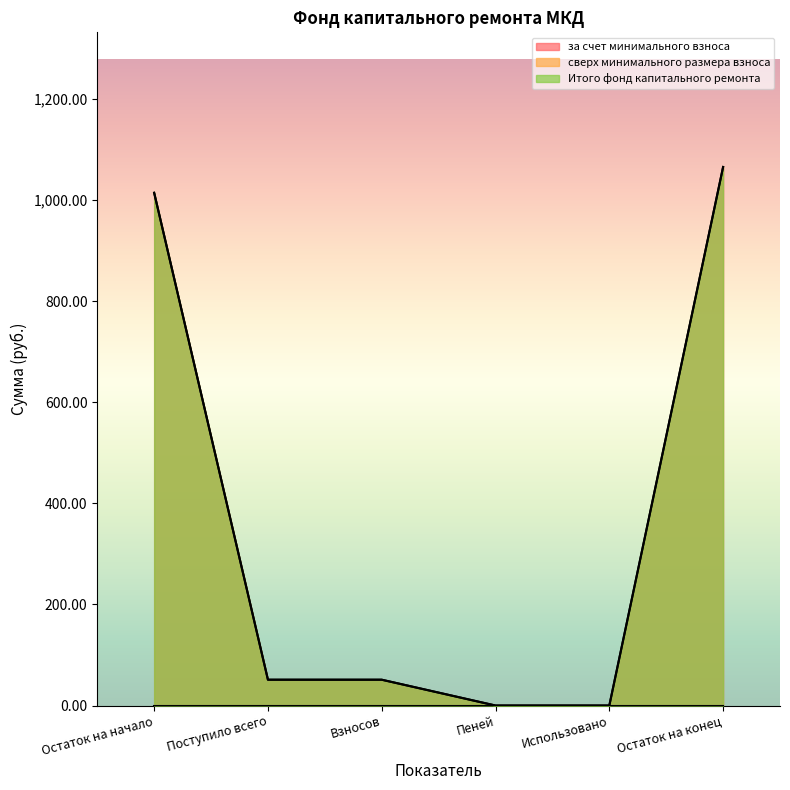

True or false: Итого фонд капитального ремонта and за счет минимального взноса intersect in this chart.

False